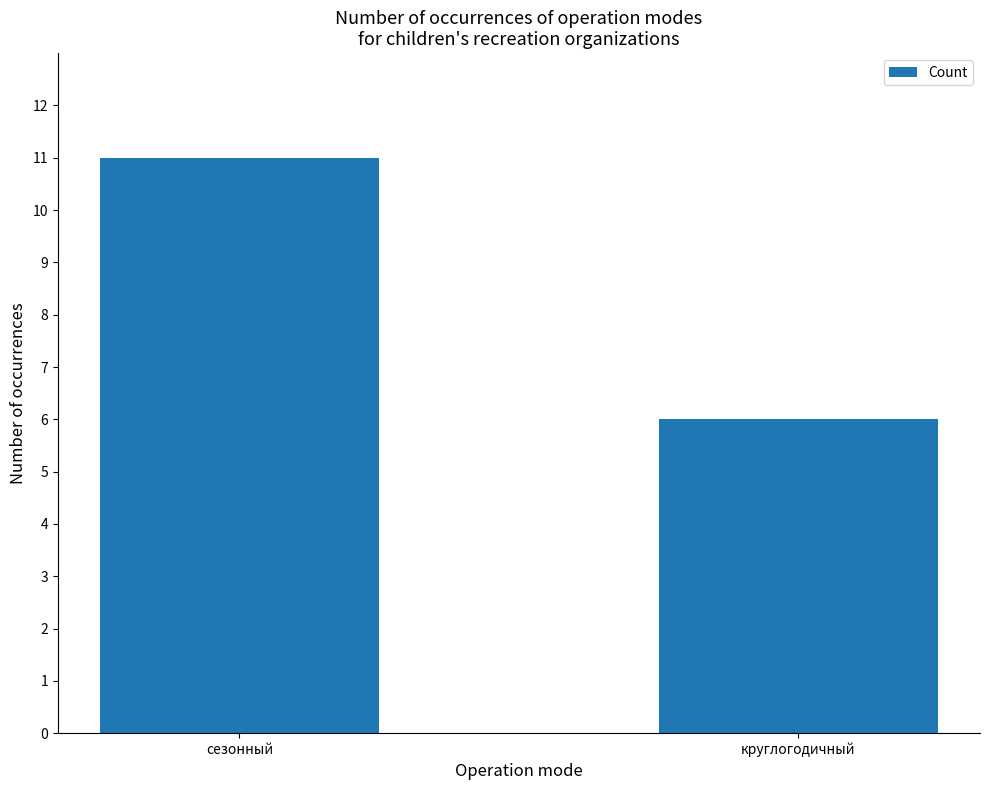

Rank the categories by value from lowest to highest.

круглогодичный, сезонный